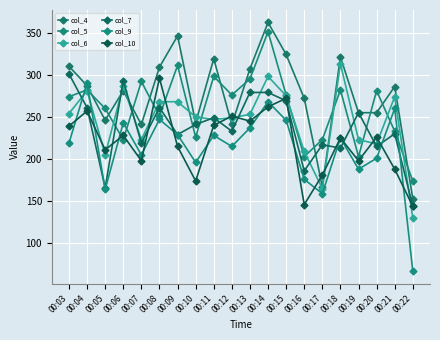

Reading left to right, what are all the values shown in this chart?

col_4: 00:03=310	00:04=287	00:05=246	00:06=281	00:07=241	00:08=309	00:09=346	00:10=243	00:11=319	00:12=241	00:13=307	00:14=362	00:15=324	00:16=272	00:17=167	00:18=321	00:19=255	00:20=255	00:21=286	00:22=153
col_5: 00:03=274	00:04=282	00:05=260	00:06=223	00:07=292	00:08=251	00:09=311	00:10=226	00:11=298	00:12=276	00:13=295	00:14=351	00:15=276	00:16=203	00:17=223	00:18=282	00:19=203	00:20=281	00:21=233	00:22=174
col_6: 00:03=254	00:04=281	00:05=205	00:06=287	00:07=223	00:08=268	00:09=268	00:10=250	00:11=247	00:12=249	00:13=253	00:14=298	00:15=275	00:16=209	00:17=165	00:18=313	00:19=223	00:20=218	00:21=274	00:22=130
col_7: 00:03=301	00:04=261	00:05=166	00:06=293	00:07=219	00:08=261	00:09=229	00:10=241	00:11=249	00:12=233	00:13=279	00:14=279	00:15=269	00:16=186	00:17=217	00:18=213	00:19=255	00:20=215	00:21=230	00:22=144
col_9: 00:03=219	00:04=290	00:05=164	00:06=243	00:07=205	00:08=247	00:09=229	00:10=196	00:11=228	00:12=215	00:13=237	00:14=268	00:15=246	00:16=176	00:17=159	00:18=225	00:19=188	00:20=201	00:21=260	00:22=67
col_10: 00:03=239	00:04=257	00:05=211	00:06=228	00:07=198	00:08=296	00:09=215	00:10=174	00:11=240	00:12=251	00:13=245	00:14=262	00:15=272	00:16=146	00:17=181	00:18=225	00:19=198	00:20=226	00:21=188	00:22=144